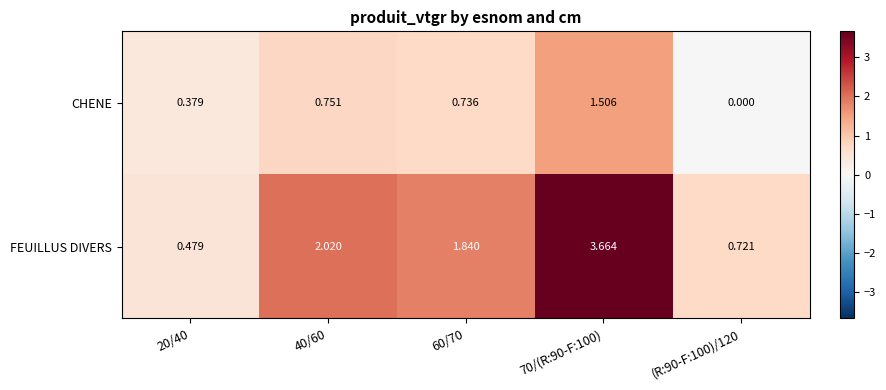

Rank the series by their average value, from lowest to highest.

CHENE, FEUILLUS DIVERS